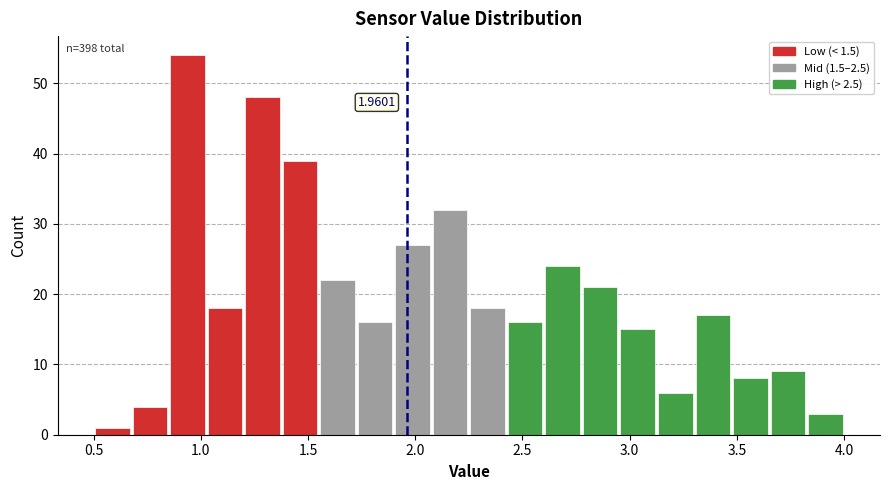

Around what value on the x-axis is the tallest bar? Give the approximate position of its centre, as read against the axis.

0.95